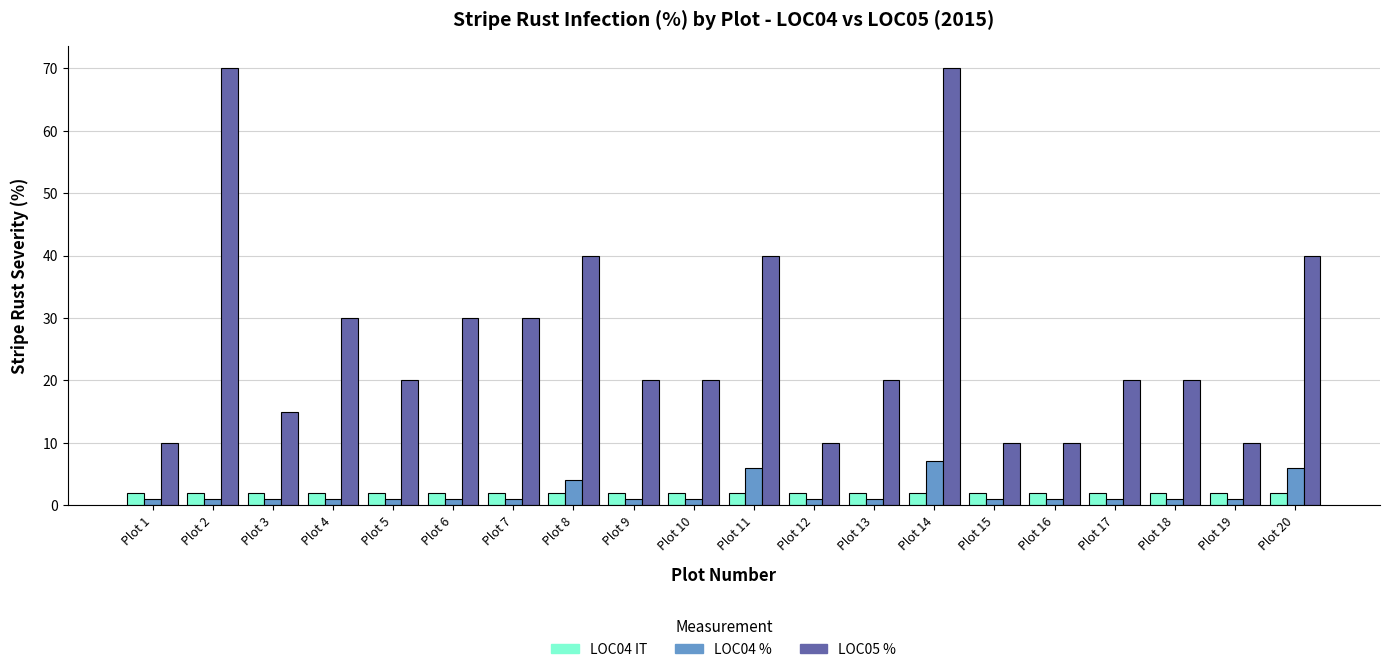

Is the value of LOC05 % at Plot 15 greater than the value of LOC04 IT at Plot 6?

Yes